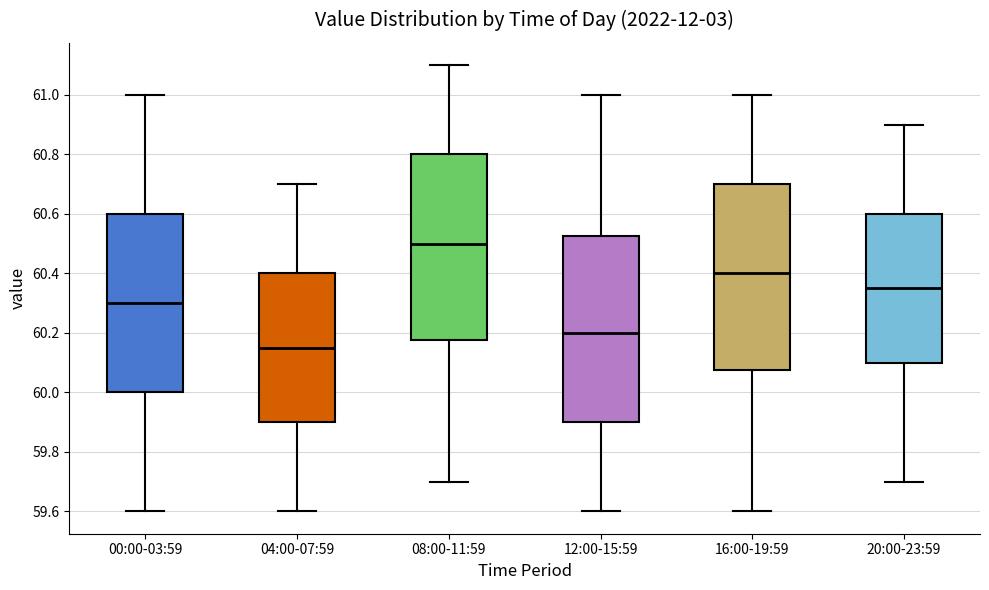

Reading left to right, read every box against the y-axis: the position of its median line, the range the box covers, and the ends of its whiskers. The values are not printed on the chart, so give them approximately, as read against the axis.

00:00-03:59: median 60.30, box 60.00 to 60.60, whiskers 59.60 to 61.00
04:00-07:59: median 60.16, box 59.90 to 60.40, whiskers 59.60 to 60.70
08:00-11:59: median 60.50, box 60.18 to 60.80, whiskers 59.70 to 61.10
12:00-15:59: median 60.20, box 59.90 to 60.52, whiskers 59.60 to 61.00
16:00-19:59: median 60.40, box 60.08 to 60.70, whiskers 59.60 to 61.00
20:00-23:59: median 60.36, box 60.10 to 60.60, whiskers 59.70 to 60.90